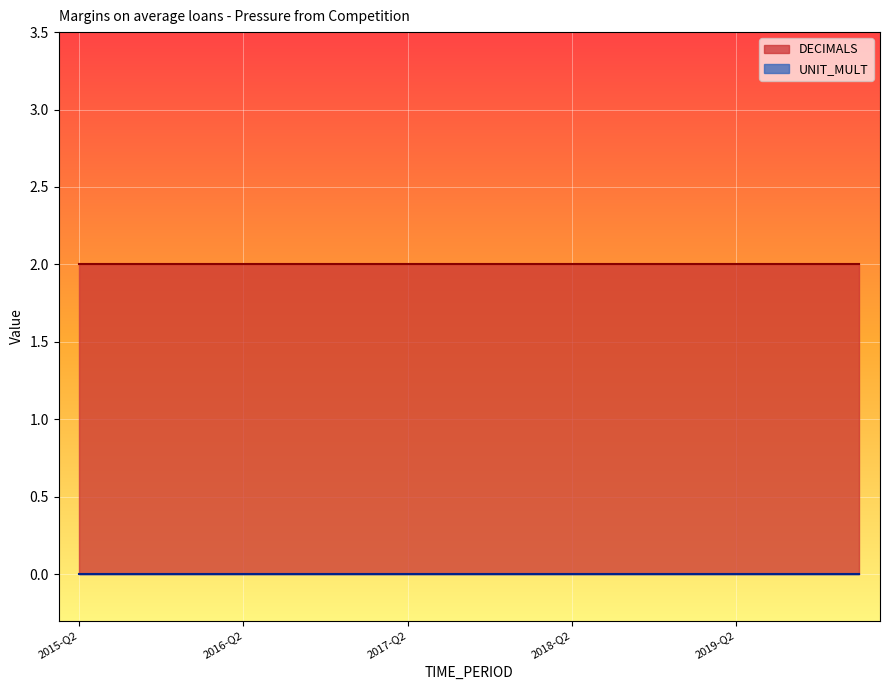

Count the number of categories in the chart.

20